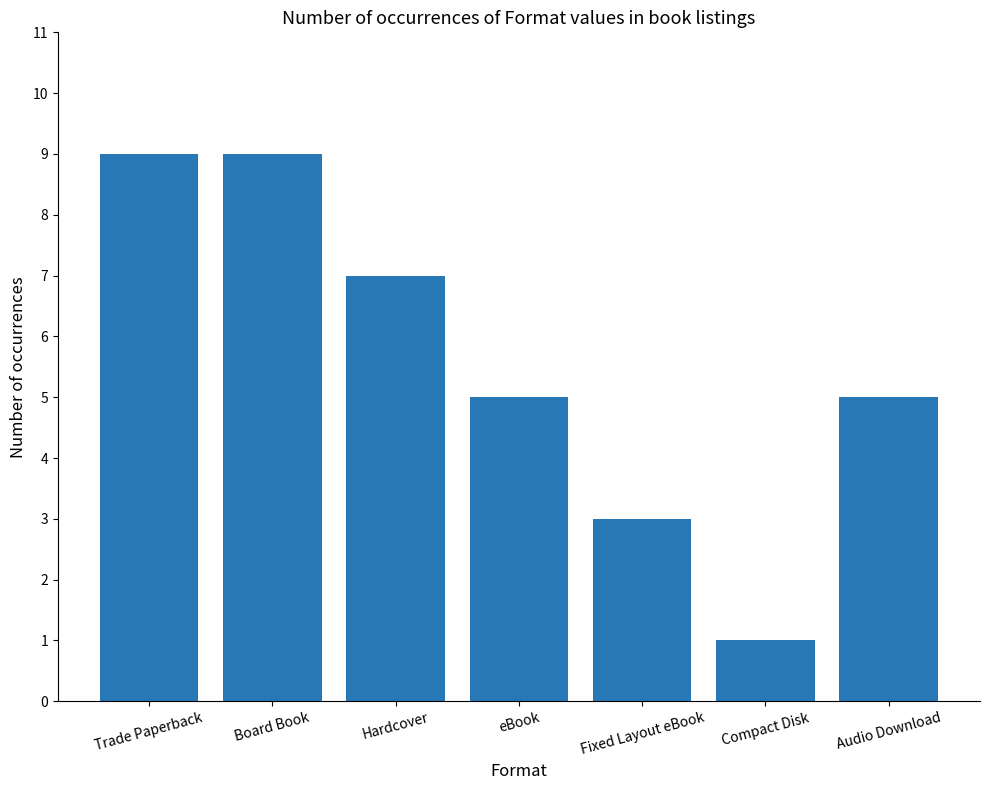

Are the bars horizontal?

No